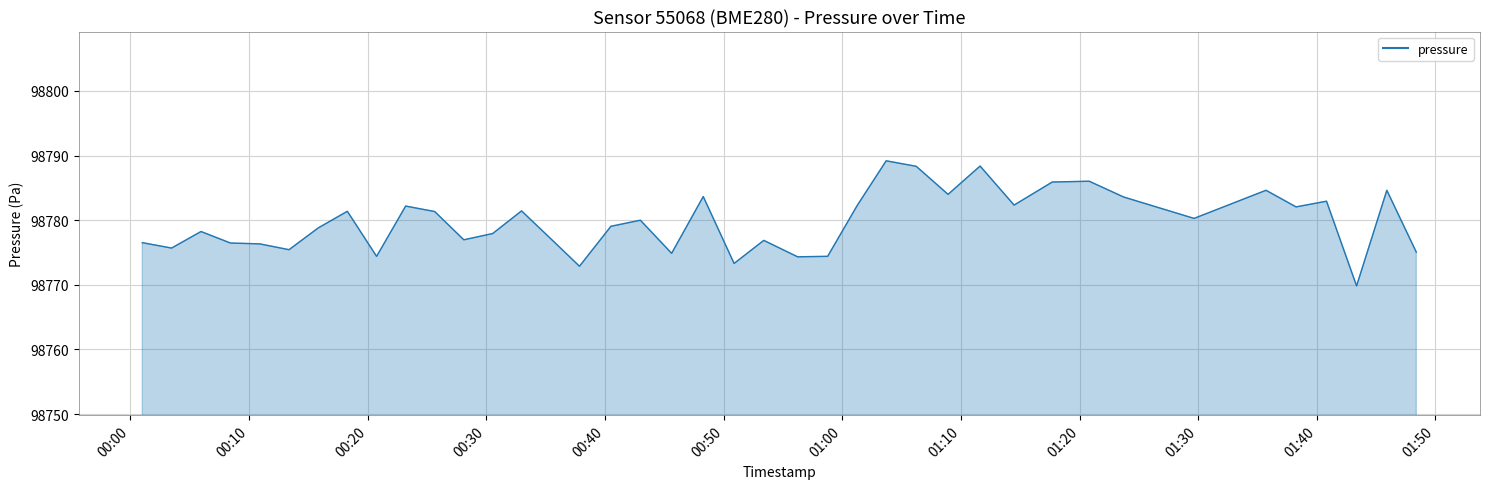

What is the maximum value shown in the chart?

98789.2